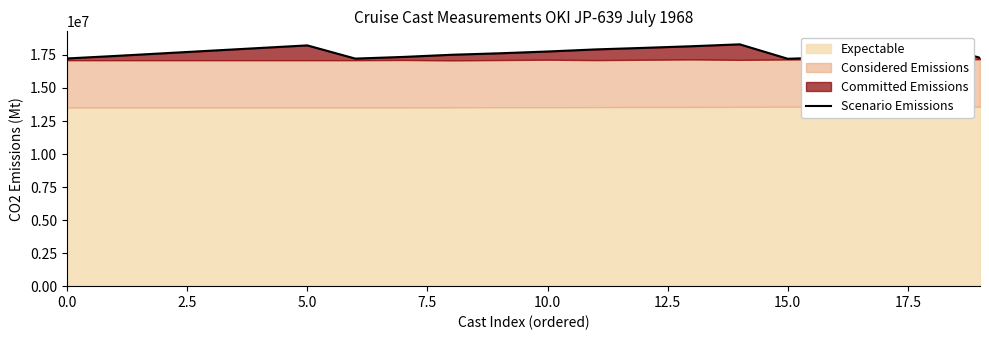

Does the chart display data point markers on the line(s)?

No